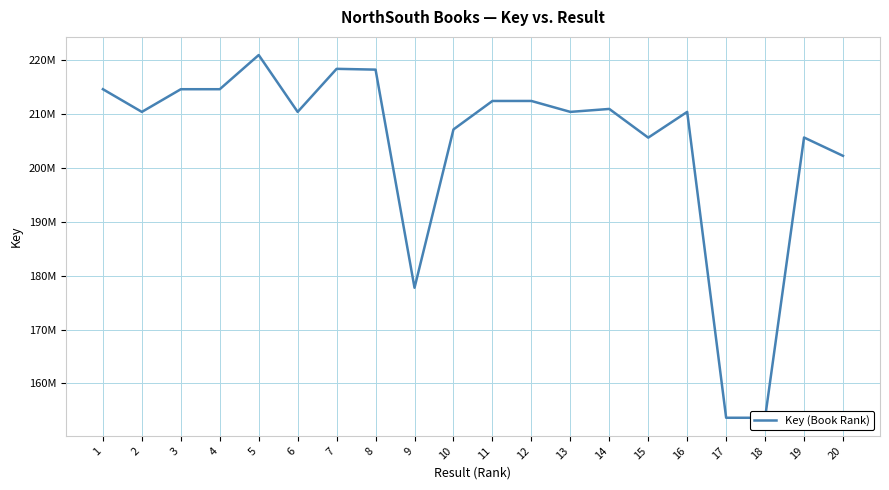

Does the chart display data point markers on the line(s)?

No